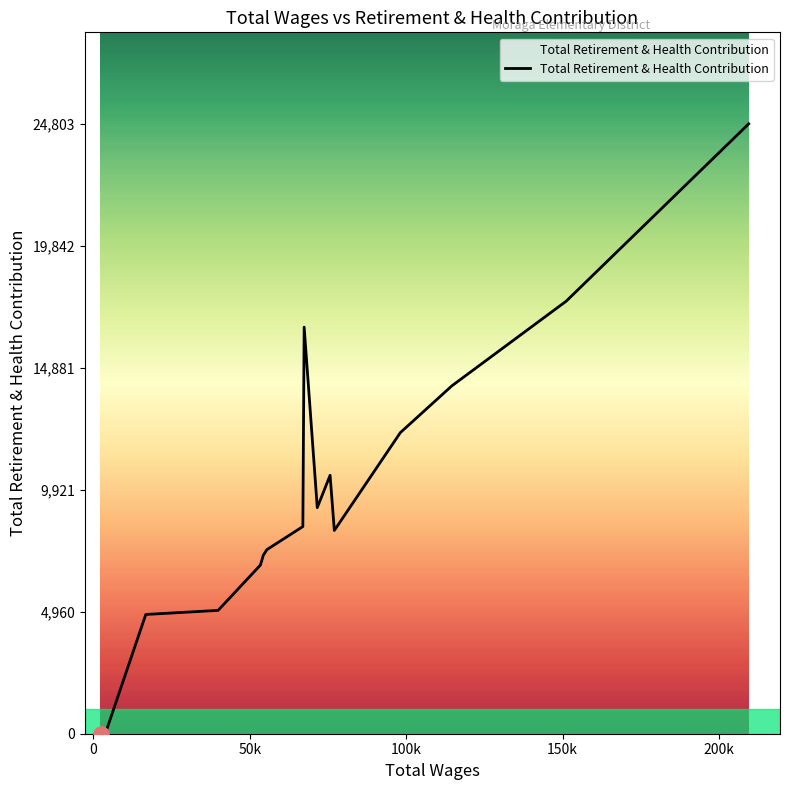

What is the greatest value displayed?

24803